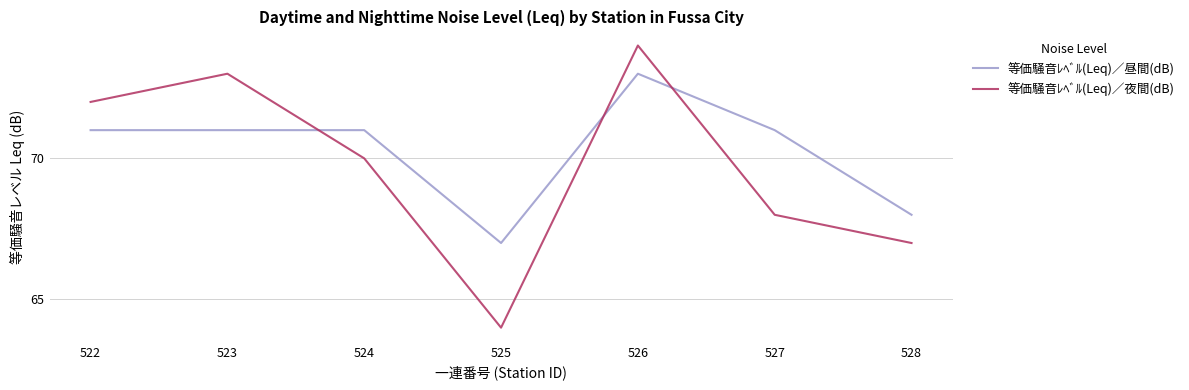

List the labels in order of 等価騒音ﾚﾍﾞﾙ(Leq)／夜間(dB) value, largest first.

526, 523, 522, 524, 527, 528, 525